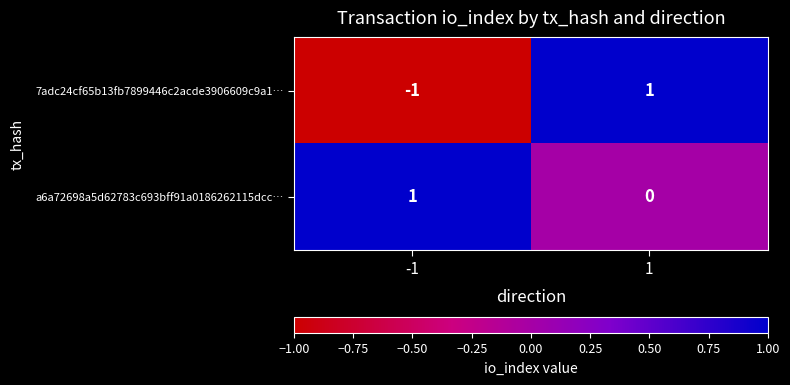

Rank the categories by a6a72698a5d62783c693bff91a0186262115dcc… value from highest to lowest.

-1, 1